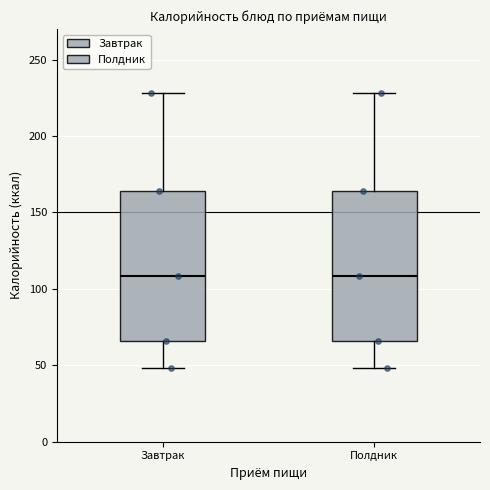

Where does the lower whisker of the box for Завтрак end on the y-axis? The values are not printed on the chart, so give them approximately, as read against the axis.

50